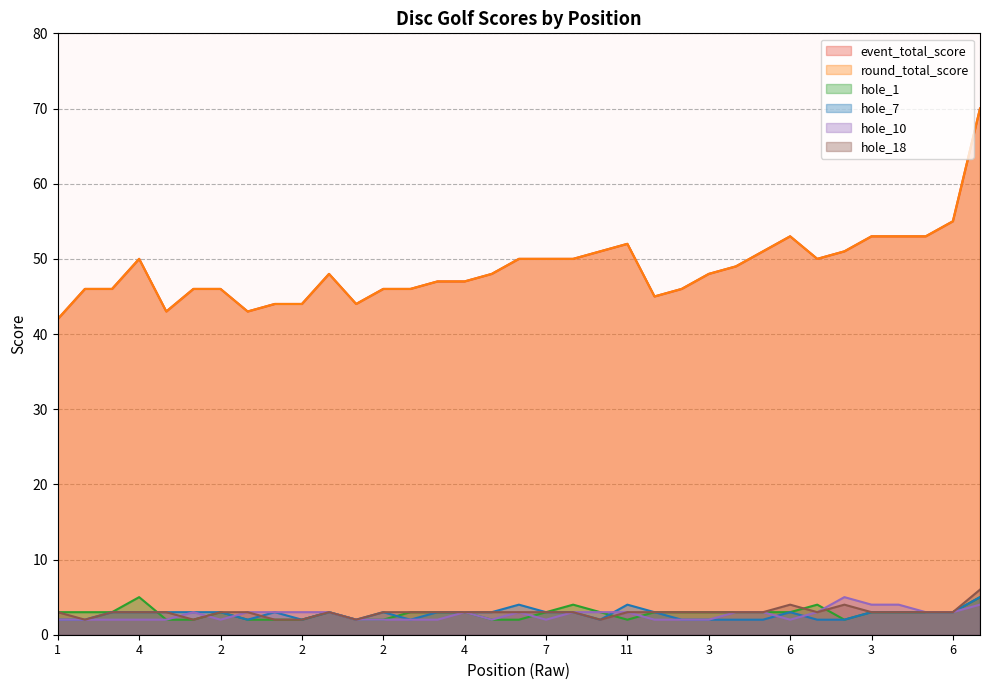

Count the number of data series in this chart.

6